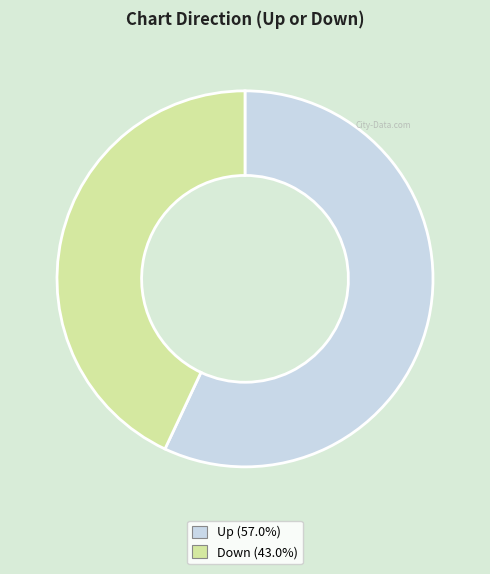

What is the ratio of the value at Down (43.0%) to the value at Up (57.0%)?

0.8